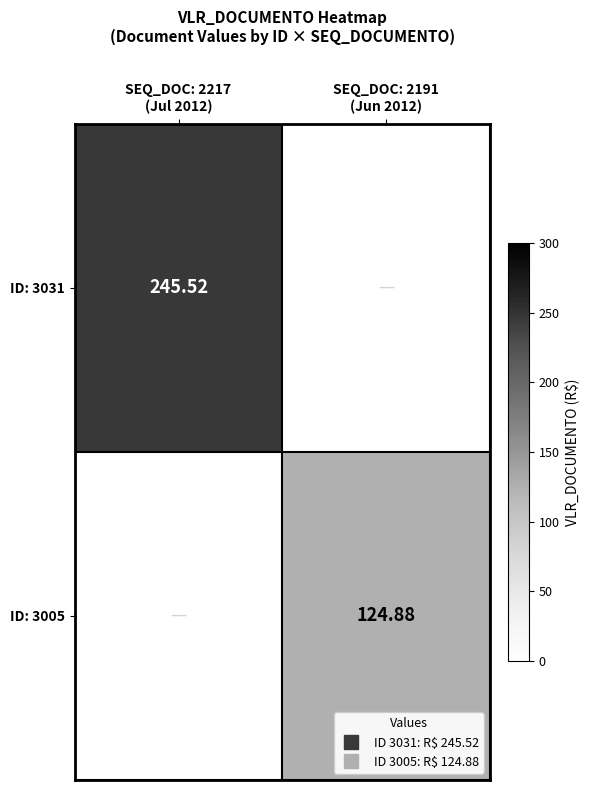

At which category is the sum across all series the highest?

SEQ_DOC: 2217
(Jul 2012)